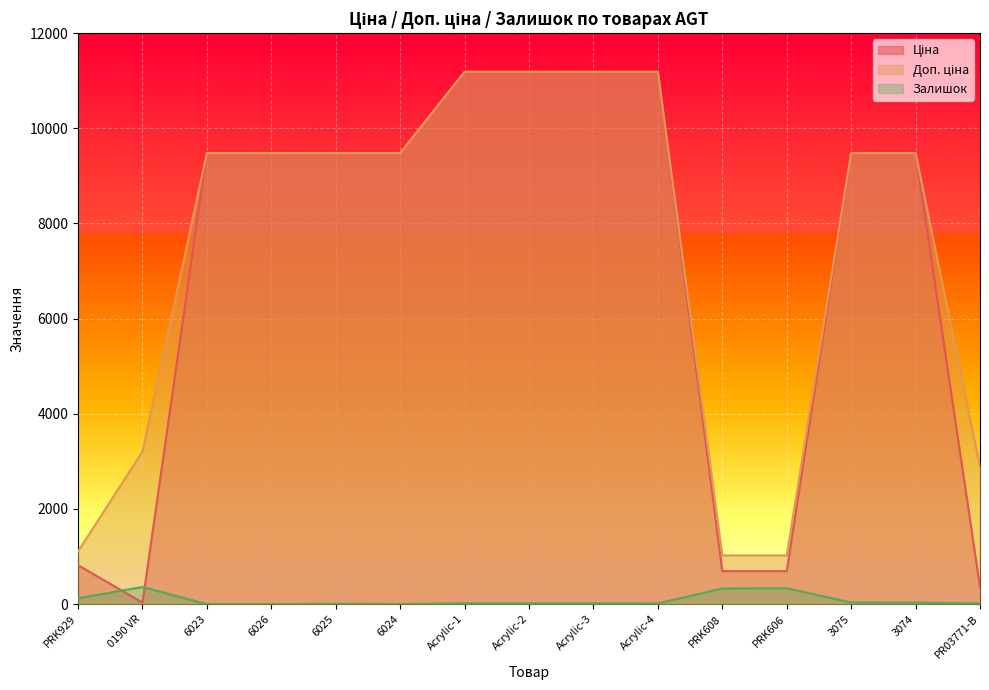

The Доп. ціна series shows 3771.6 at 3074. True or false?

False